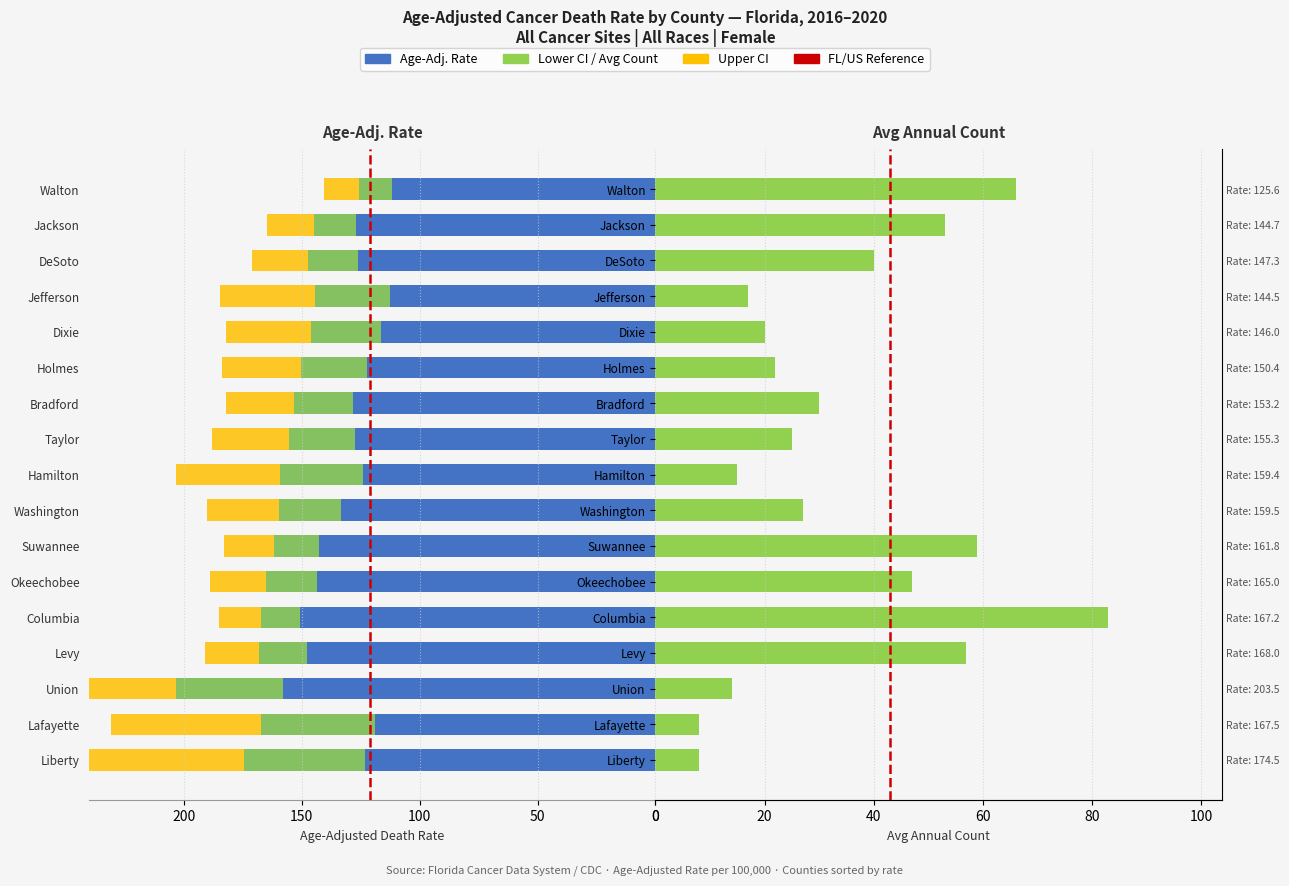

What is the value of the age_adjusted_rate bar at the 8th from the left?

159.5